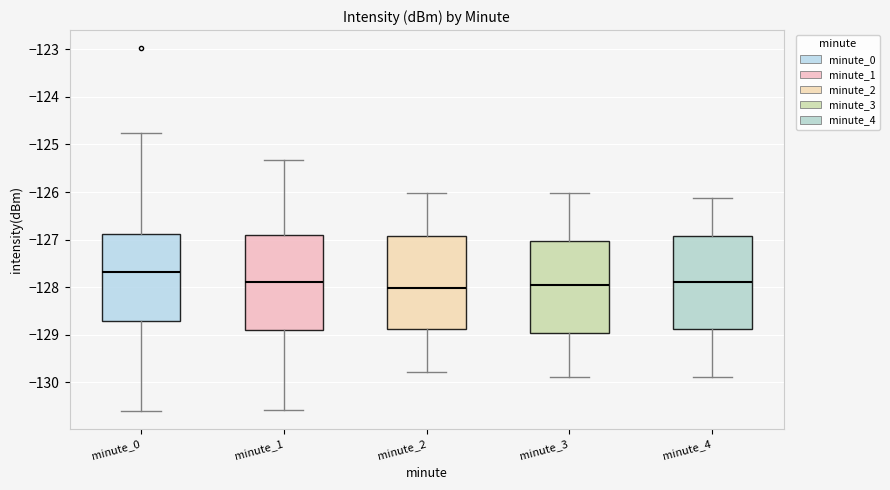

Which box's median line is the highest?

minute_0